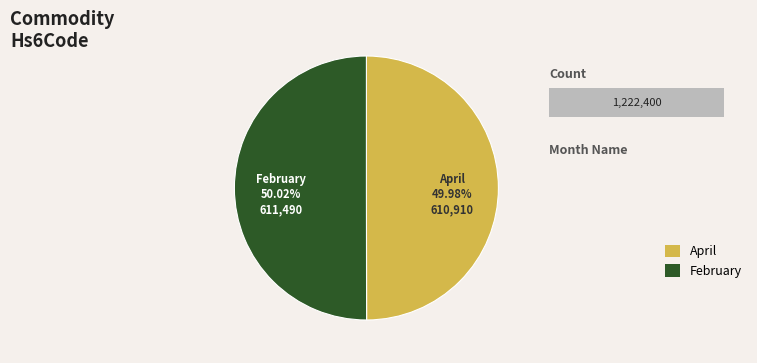

Between April and February, which is larger?

February